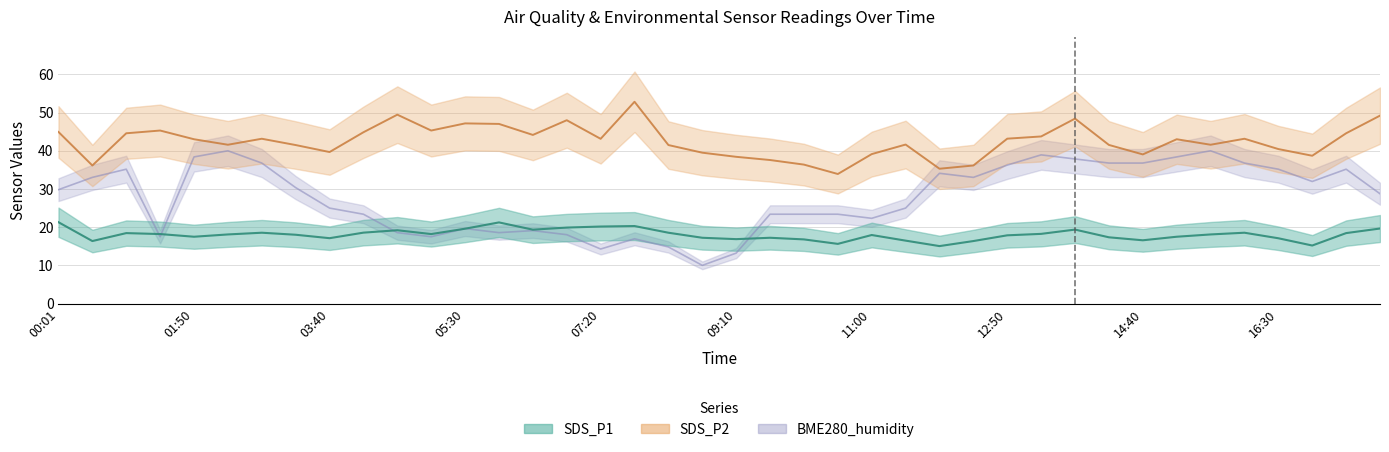

At which label does SDS_P2 reach its peak?

00:01